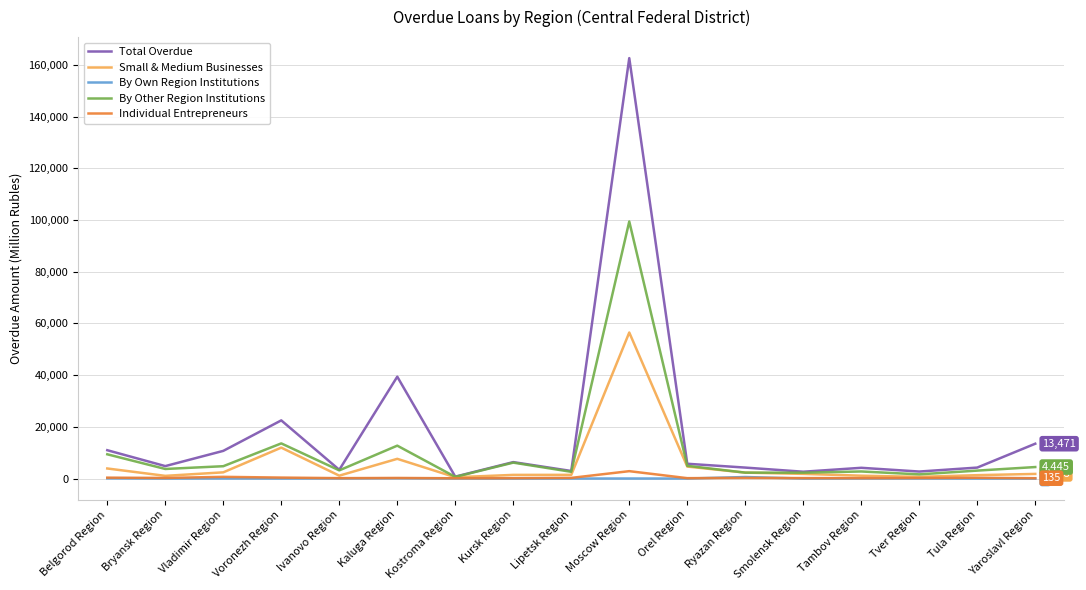

What is the maximum value shown in the chart?

162587